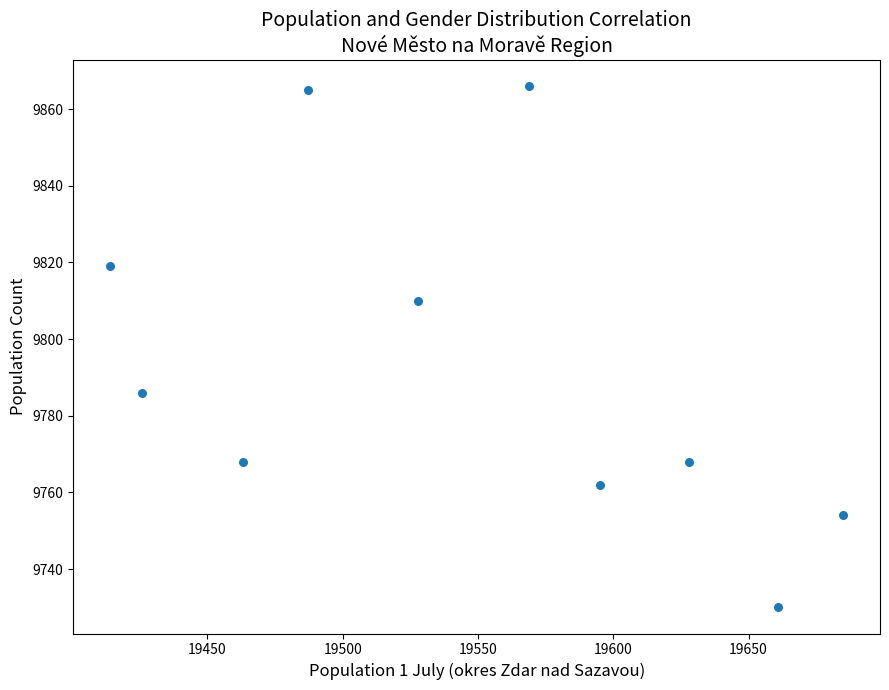

What is the range of X values (max minus min)?

271